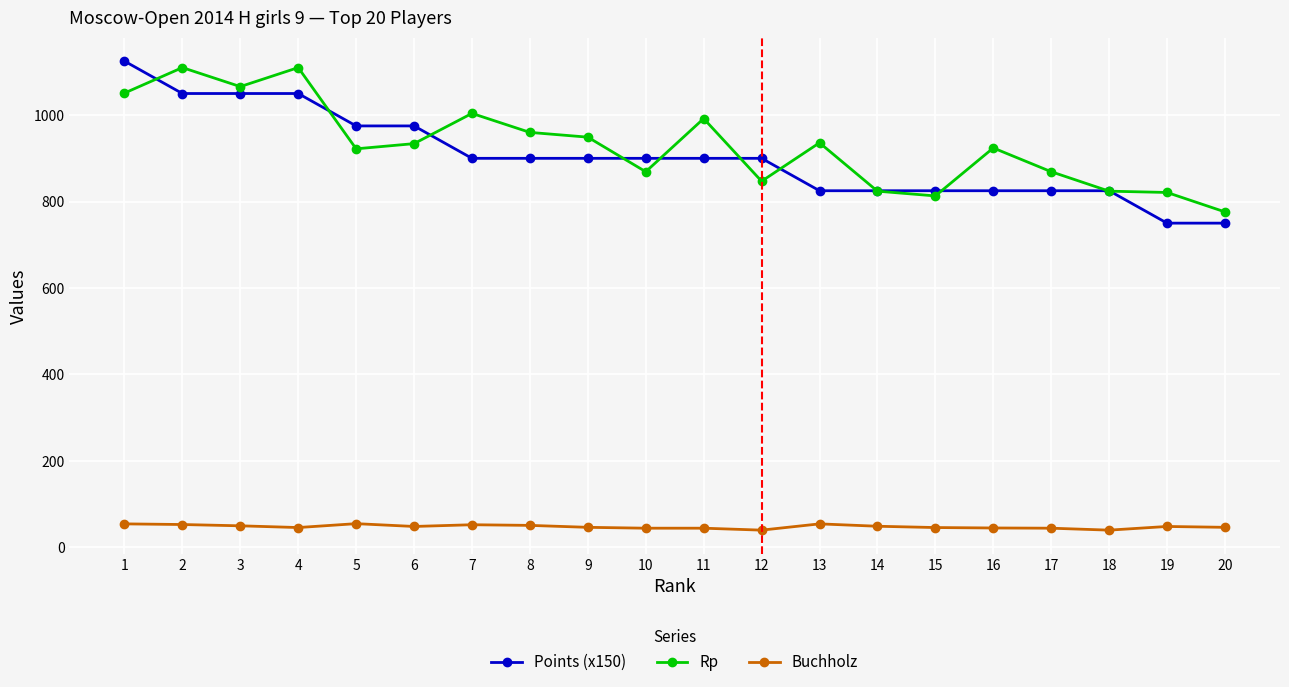

What is the minimum value shown in the chart?

39.5